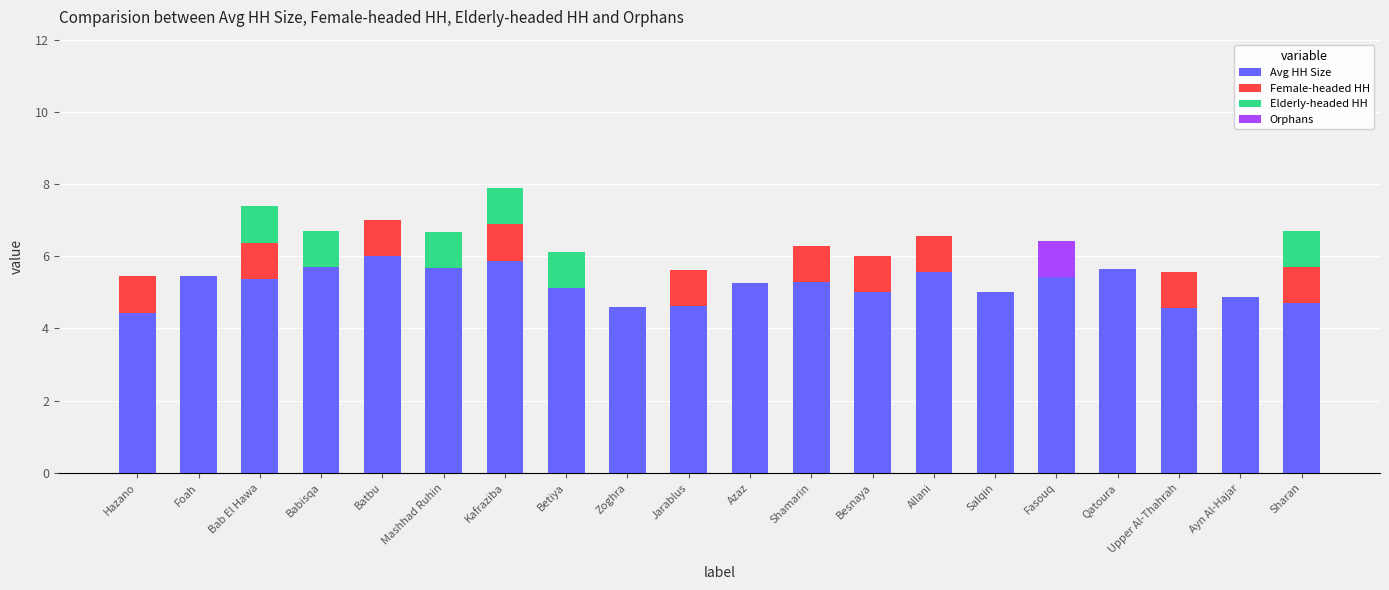

What is the total value across all series at Qatoura?

5.6